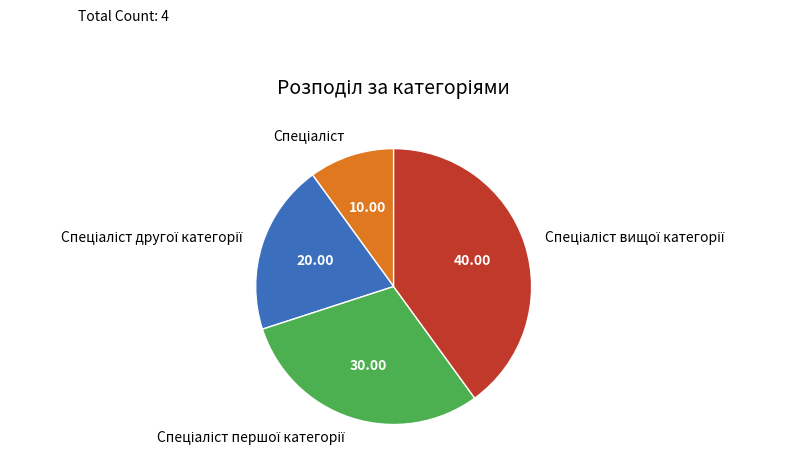

Count the number of slices in the pie.

4